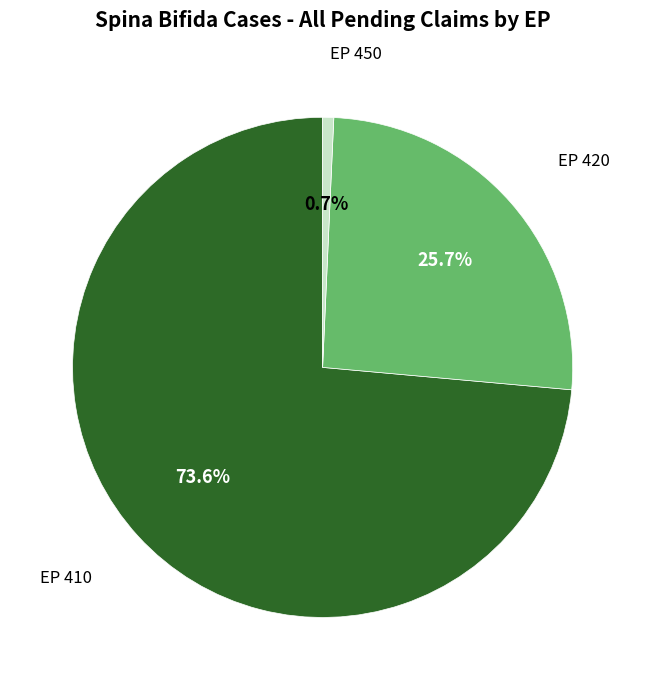

Is there a majority slice in this chart?

Yes